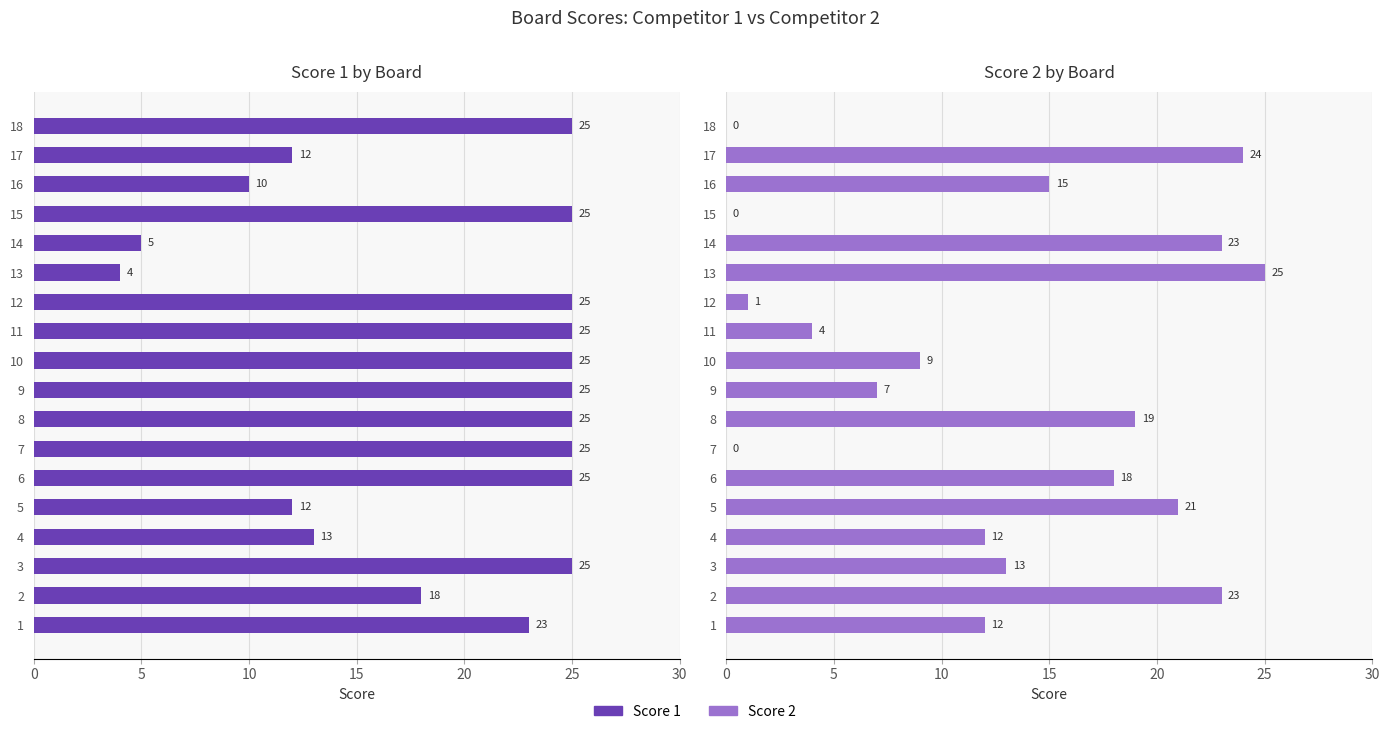

How many series are shown in this chart?

2